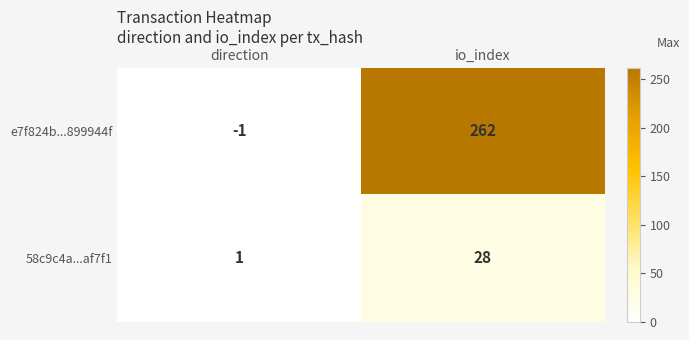

The 58c9c4a...af7f1 series shows 0 at direction. True or false?

False